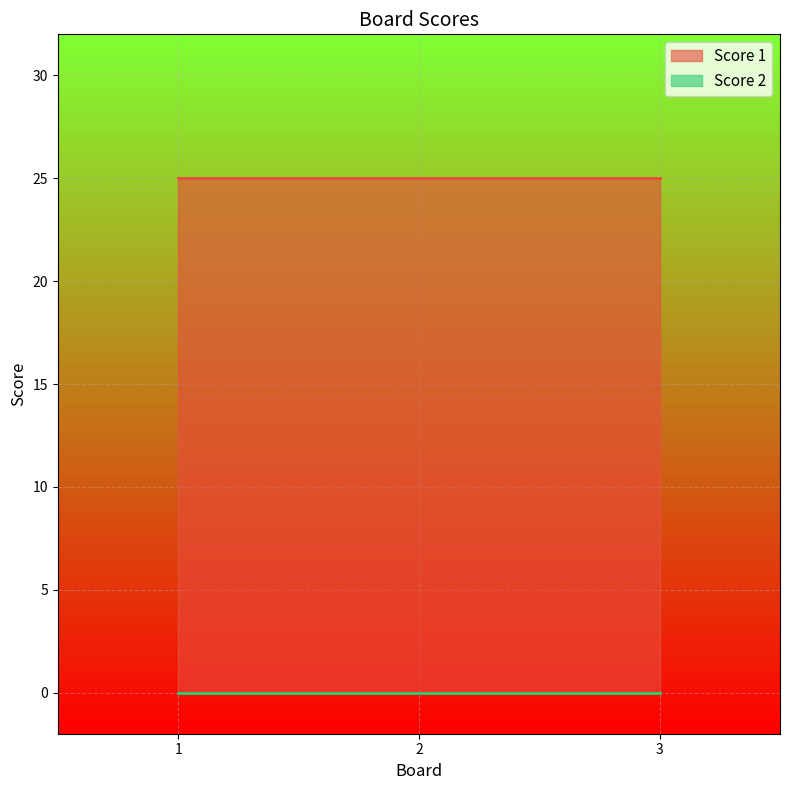

What are all the series names shown in the legend?

Score 1, Score 2